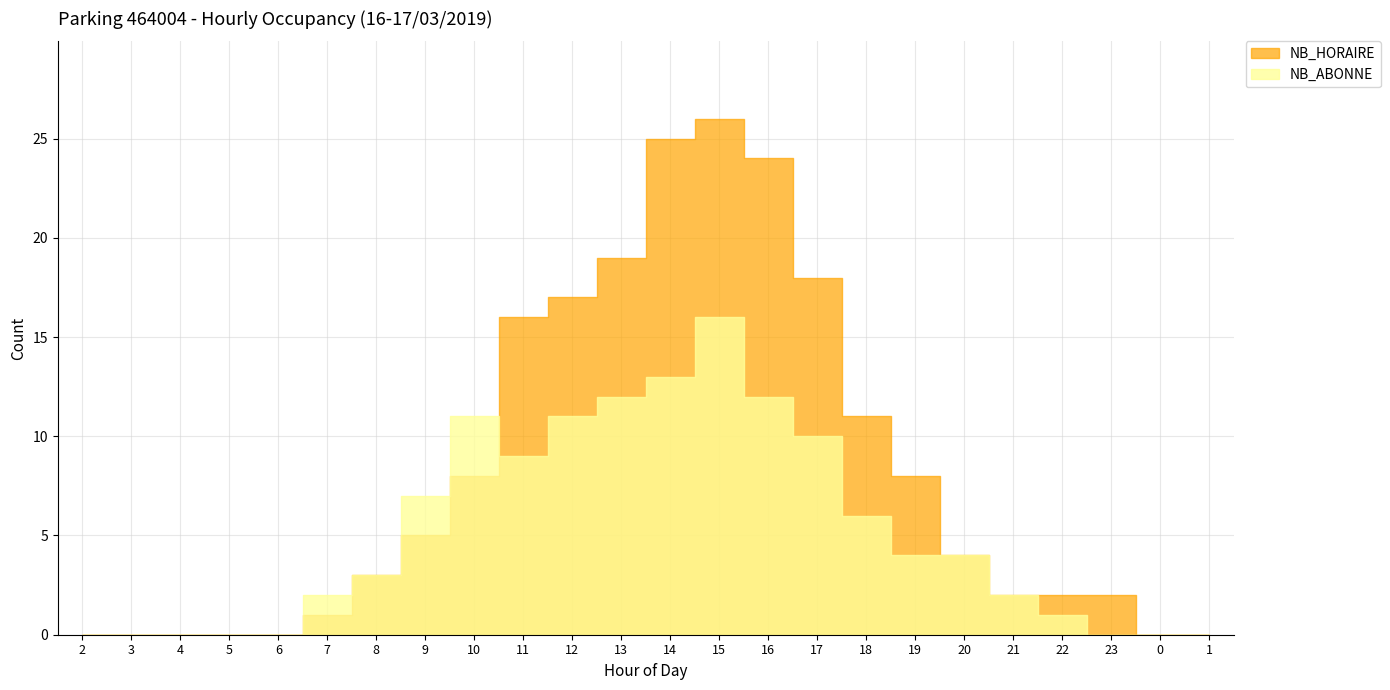

Reading right to left, extract all data points from this chart.

NB_HORAIRE: 0	0	2	2	2	4	8	11	18	24	26	25	19	17	16	8	5	3	1	0	0	0	0	0
NB_ABONNE: 0	0	0	1	2	4	4	6	10	12	16	13	12	11	9	11	7	3	2	0	0	0	0	0